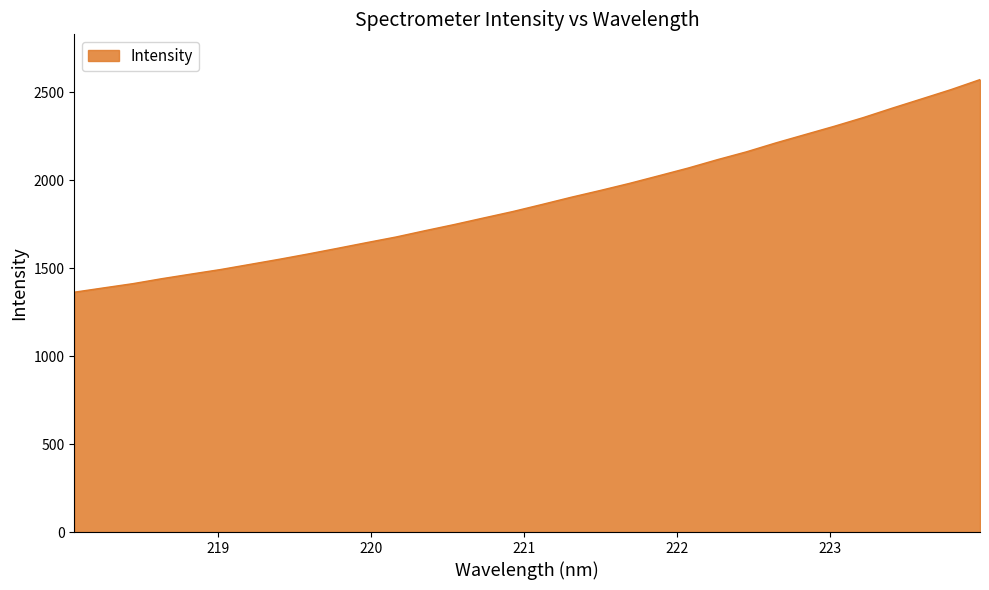

What is the maximum value shown in the chart?

2573.1